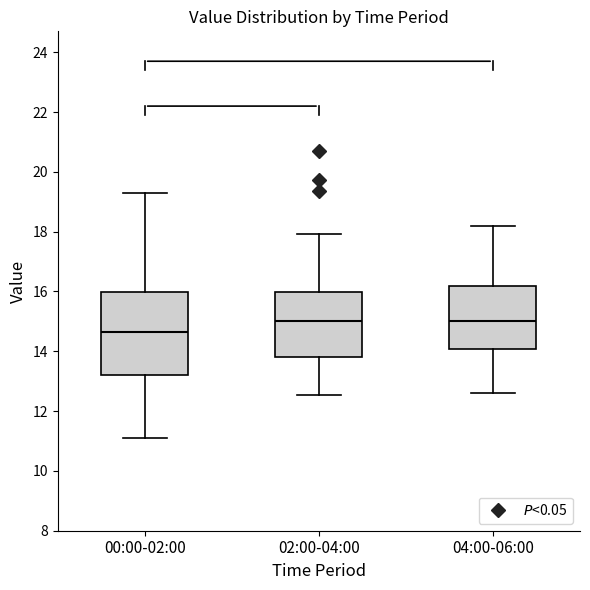

Comparing the boxes themselves (not the whiskers), which one is the tallest?

00:00-02:00